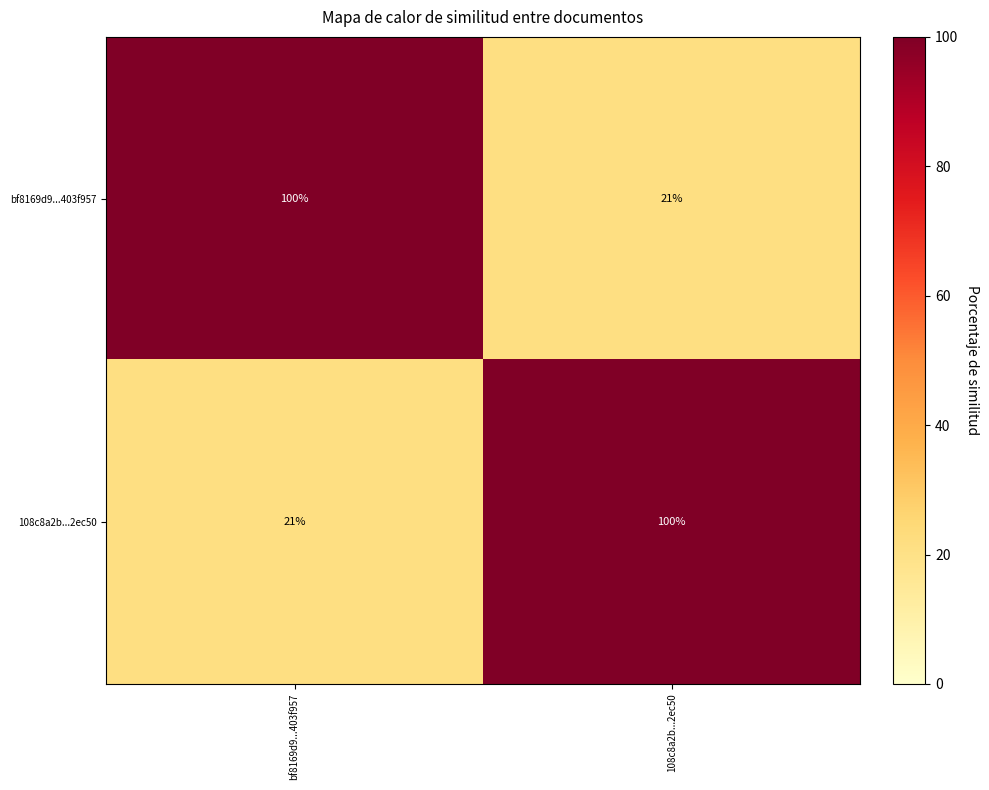

What is the difference between the highest and lowest values at bf8169d9...403f957?

79